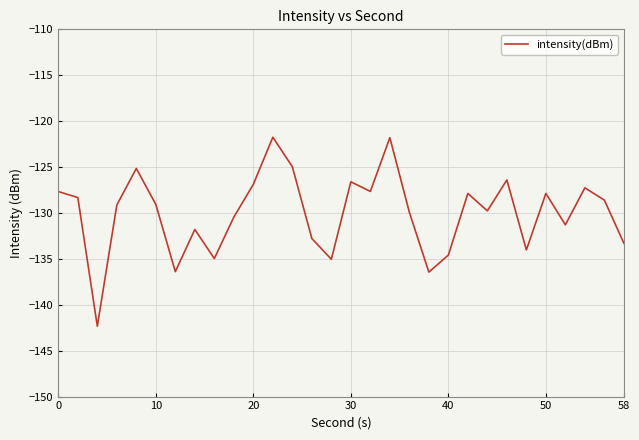

How many lines are shown in the chart?

1